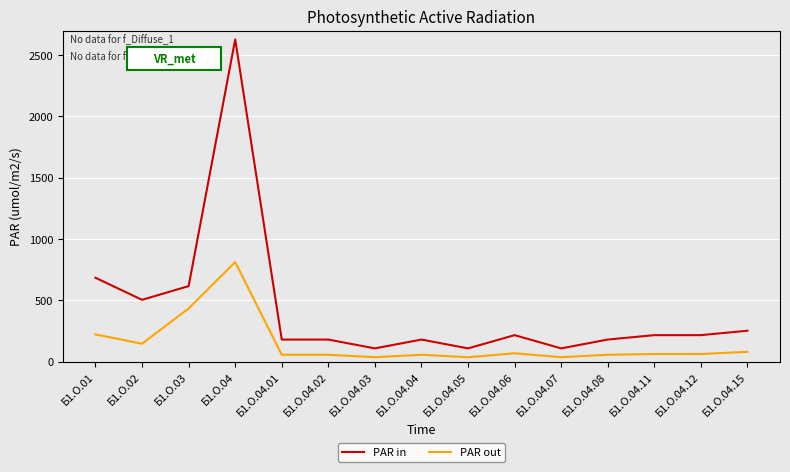

What is the total value across all series at Б1.О.04.01?

236